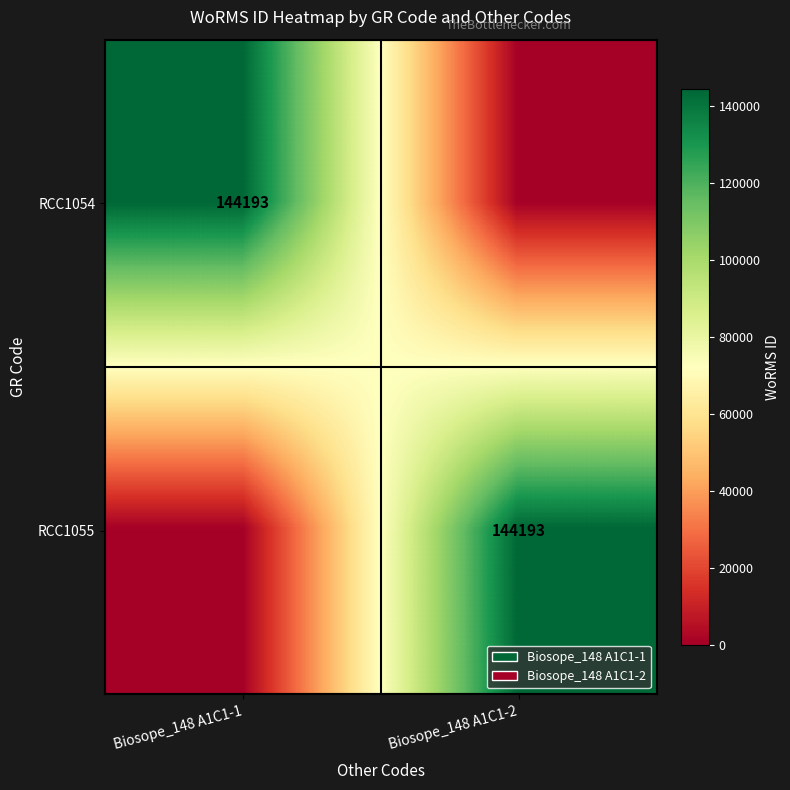

The RCC1054 series shows 192806 at Biosope_148 A1C1-1. True or false?

False